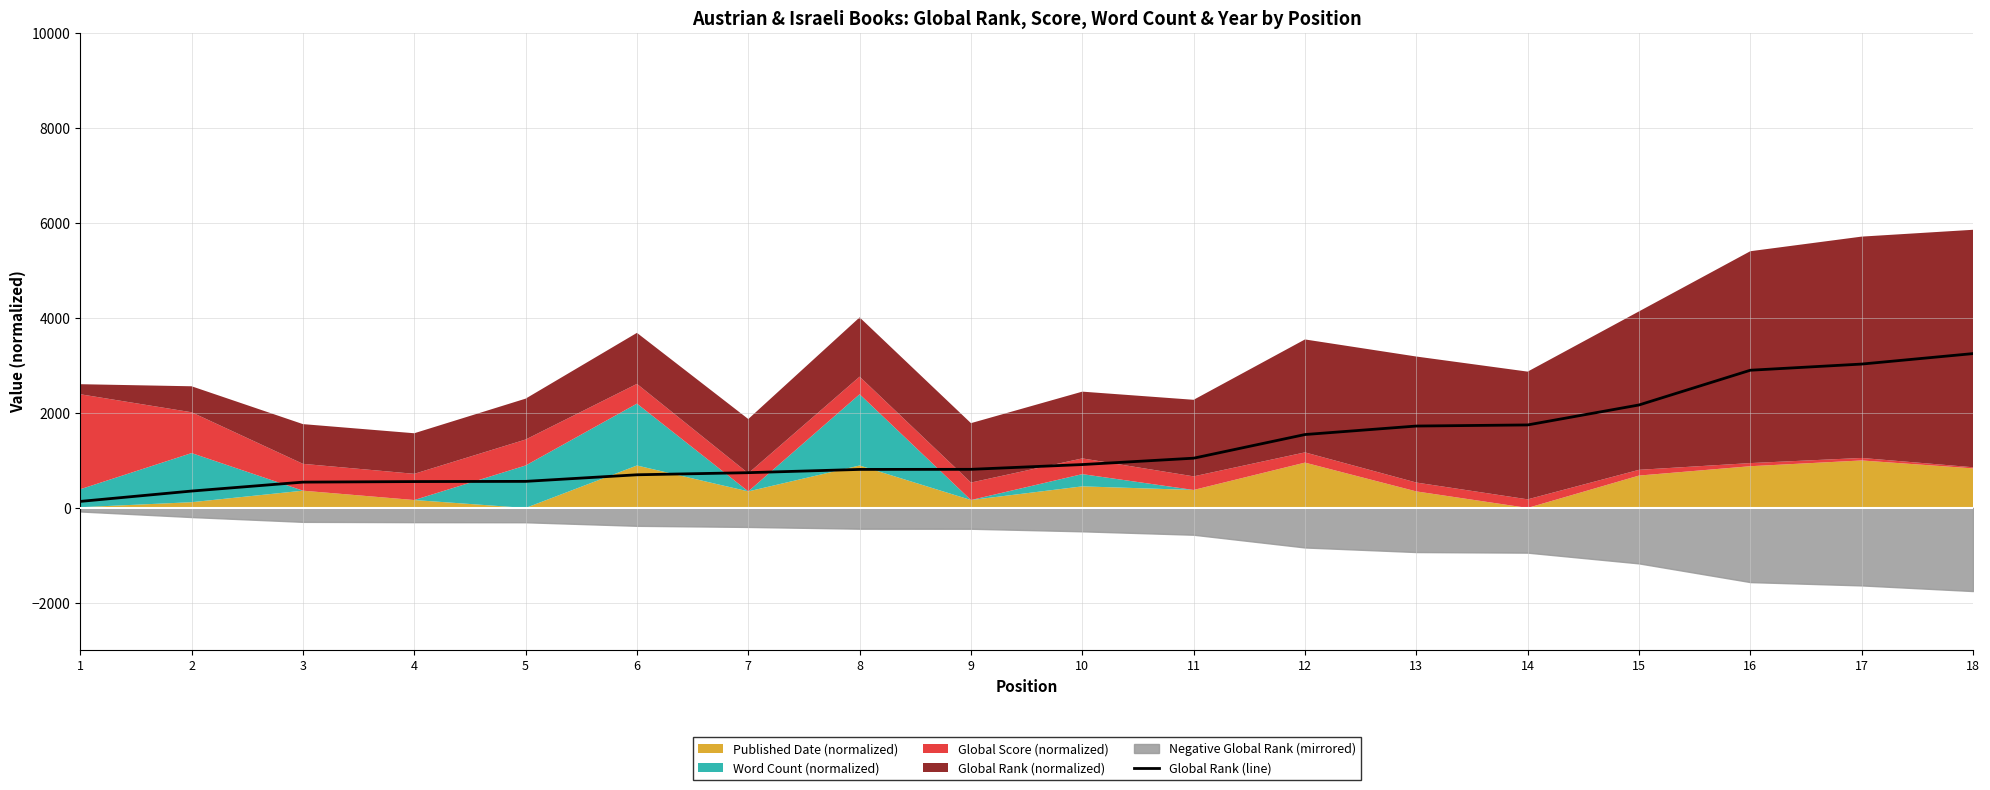

What is the smallest value displayed?

137.7